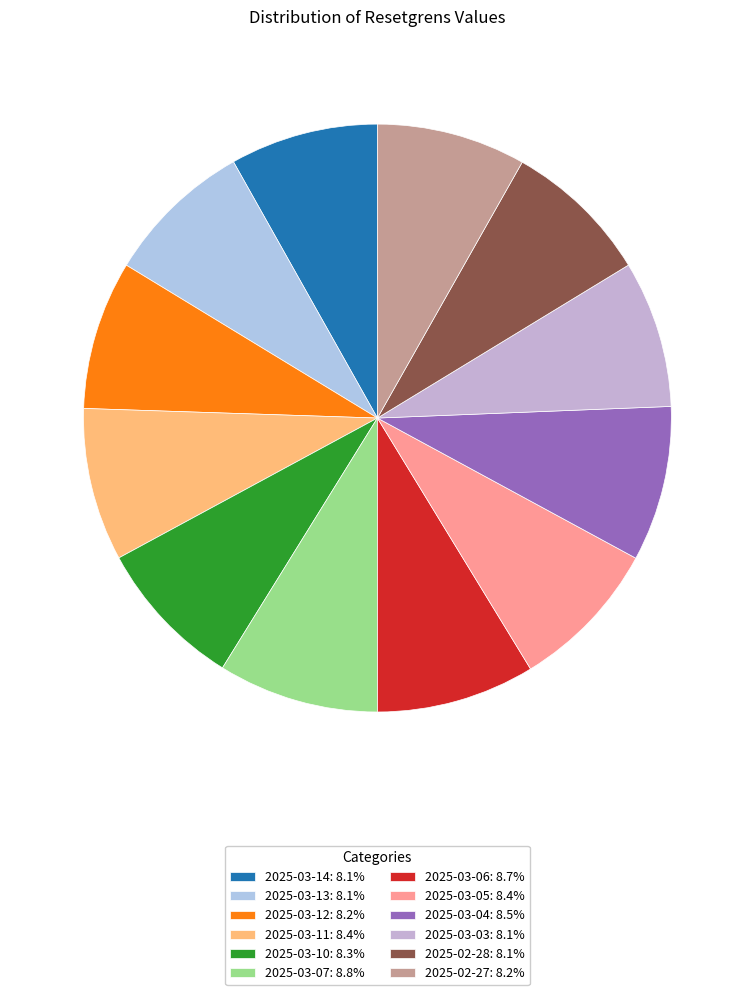

To the nearest percent, what is the combined percentage of 2025-03-05 and 2025-03-04?

17%